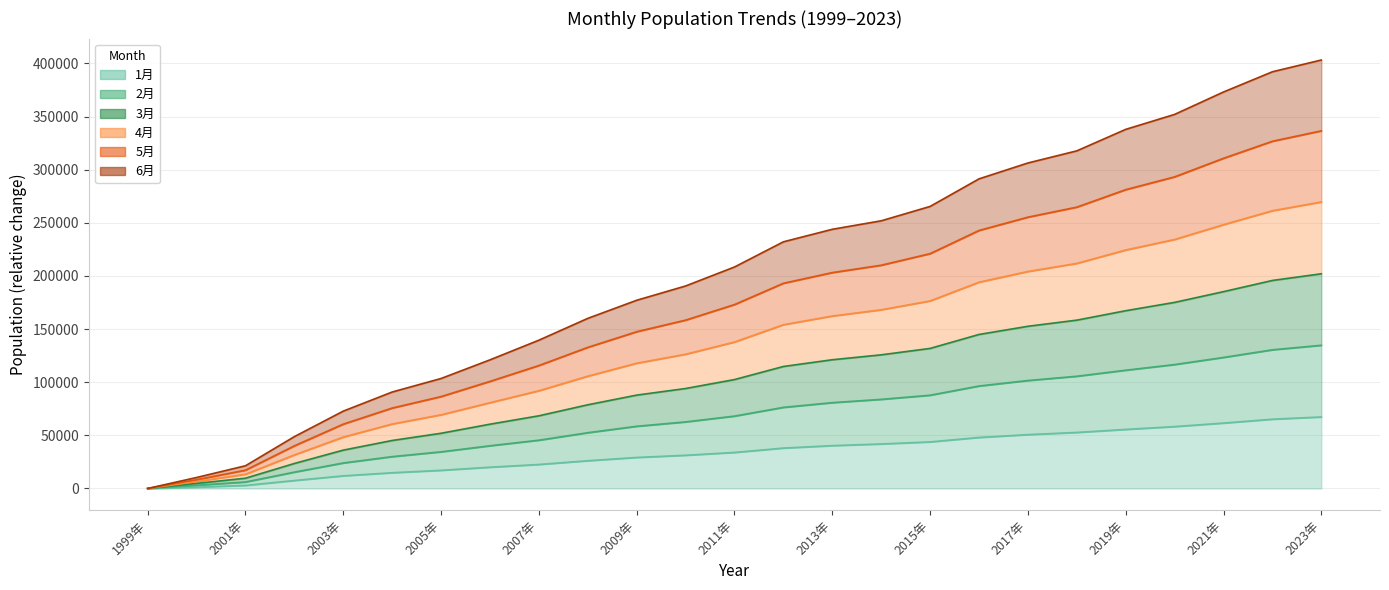

The 2月 series shows 195784 at 2022年. True or false?

True